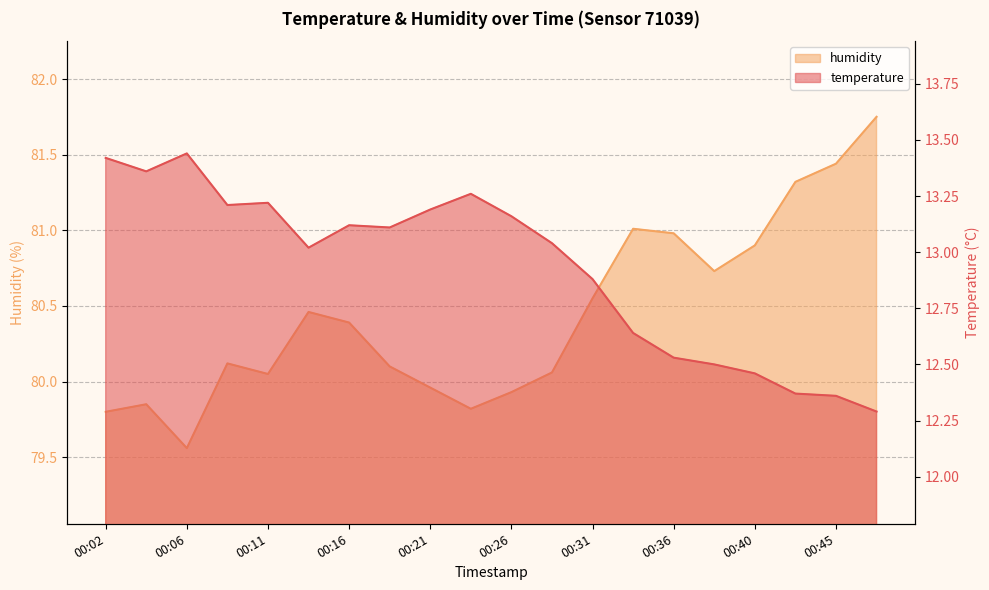

Is it true that humidity equals 79.6 at 00:06?

True